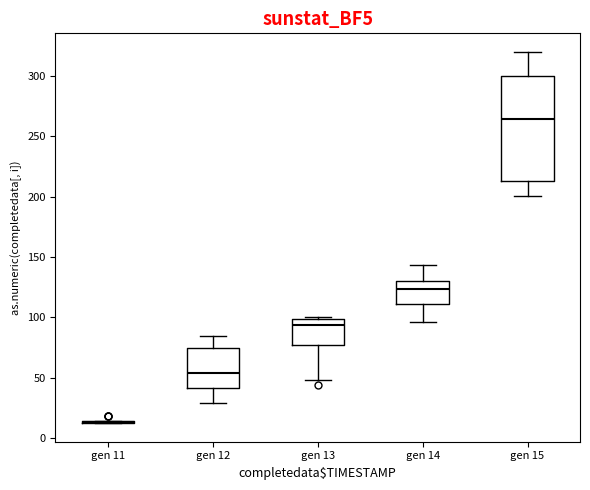

Where does the median line of the box for gen 13 sit on the y-axis? The values are not printed on the chart, so give them approximately, as read against the axis.

95